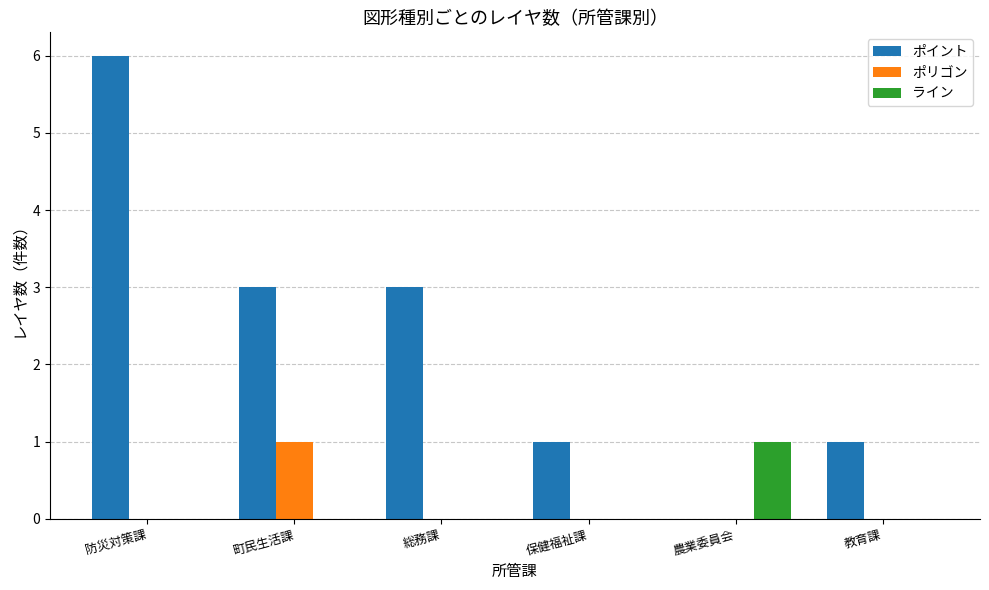

Between 総務課 and 農業委員会, which series saw the biggest shift?

ポイント